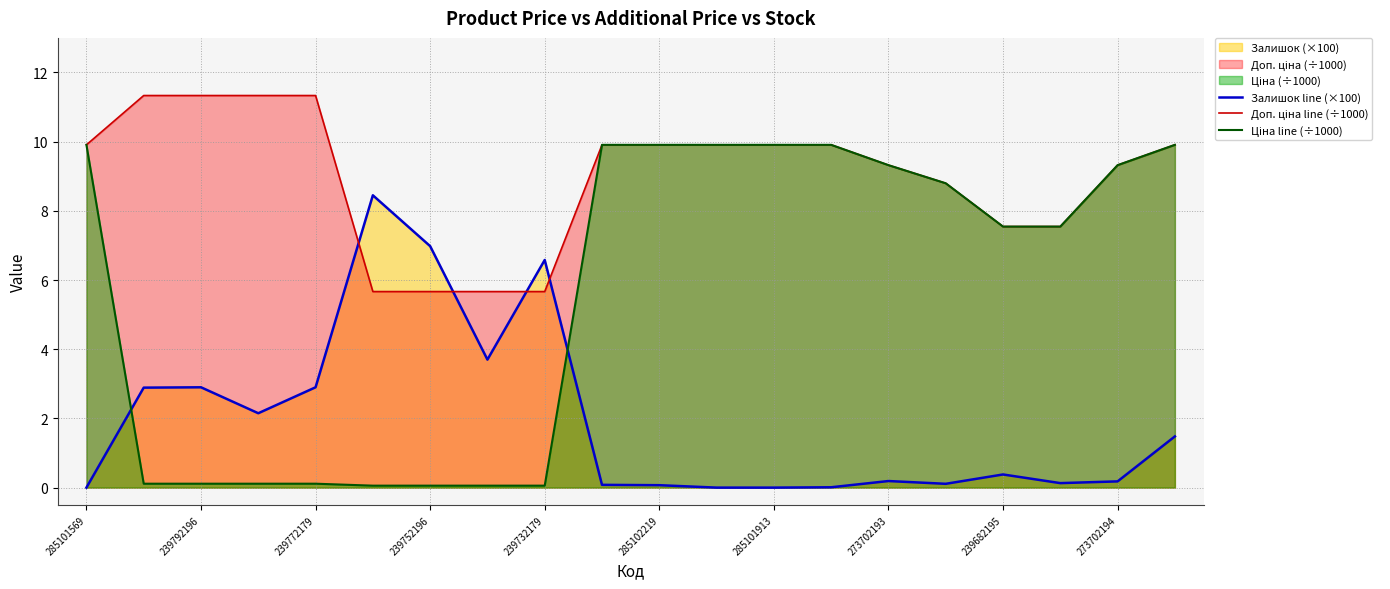

Rank the series at 19 from lowest to highest value.

Залишок line (×100), Доп. ціна line (÷1000), Ціна line (÷1000)